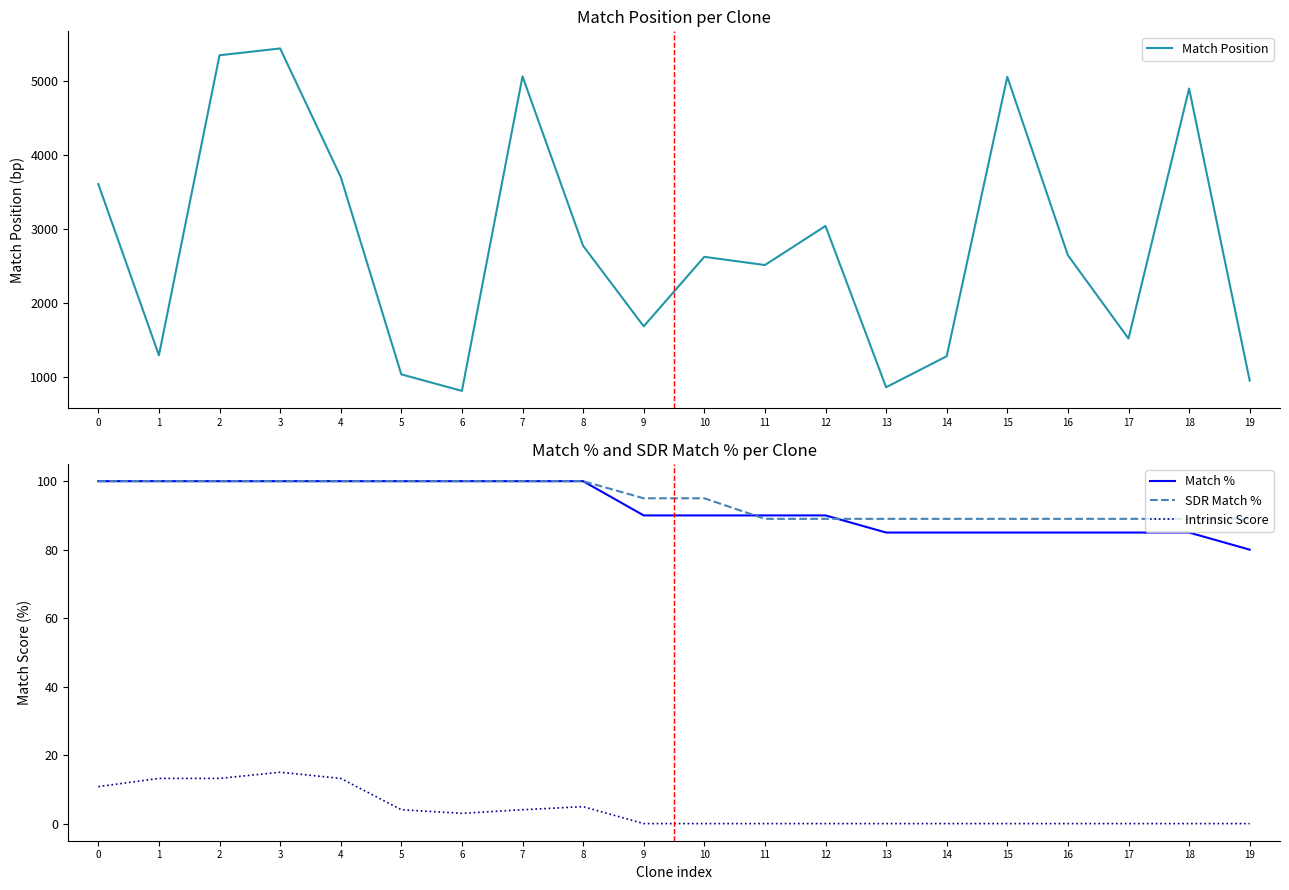

True or false: SDR Match % has more than 2 points higher than both neighbors.

False